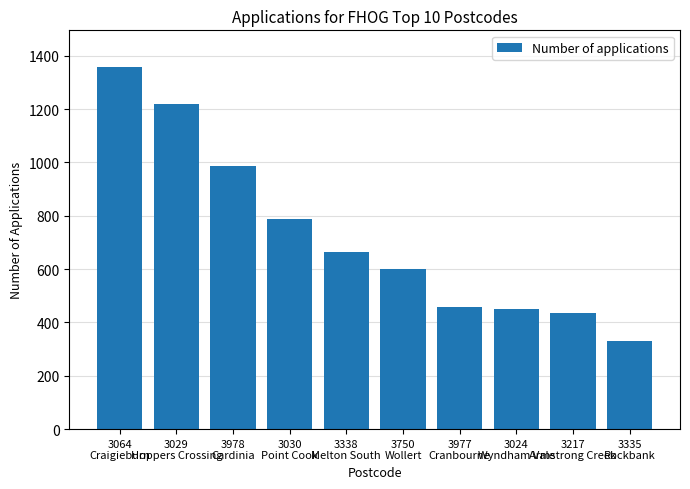

Where is the data nearest to the value 844?

3030
Point Cook